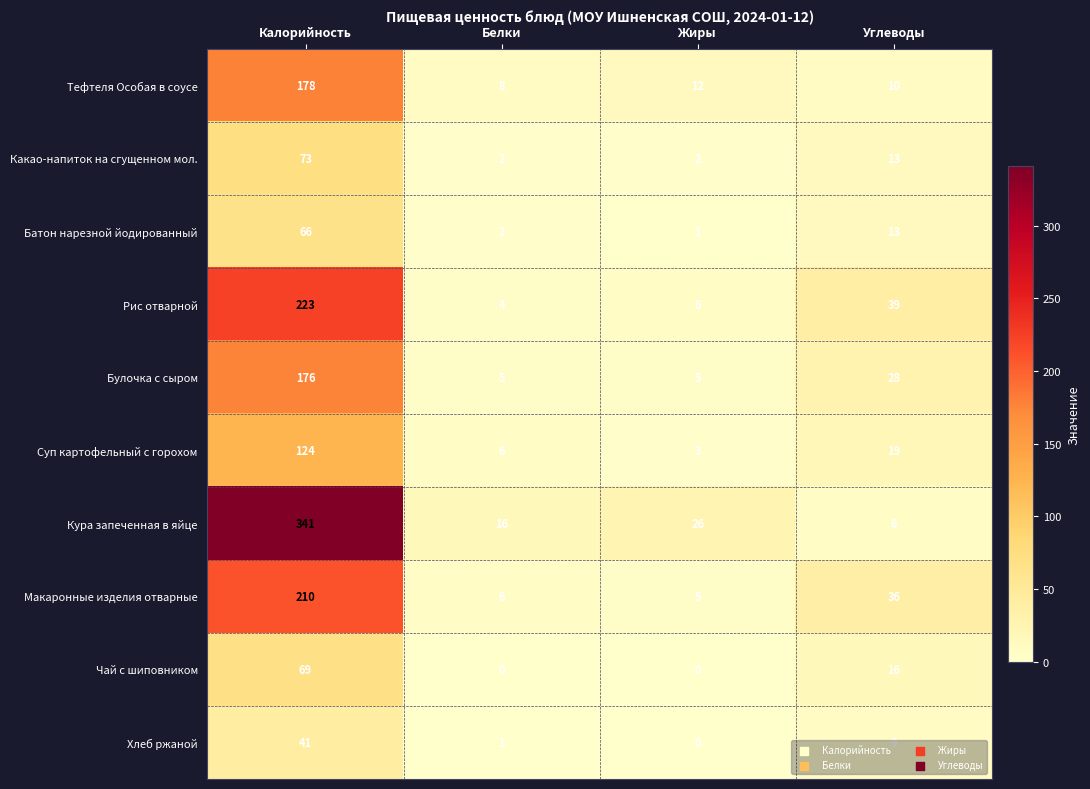

Where does the Суп картофельный с горохом series first go above 19?

Калорийность